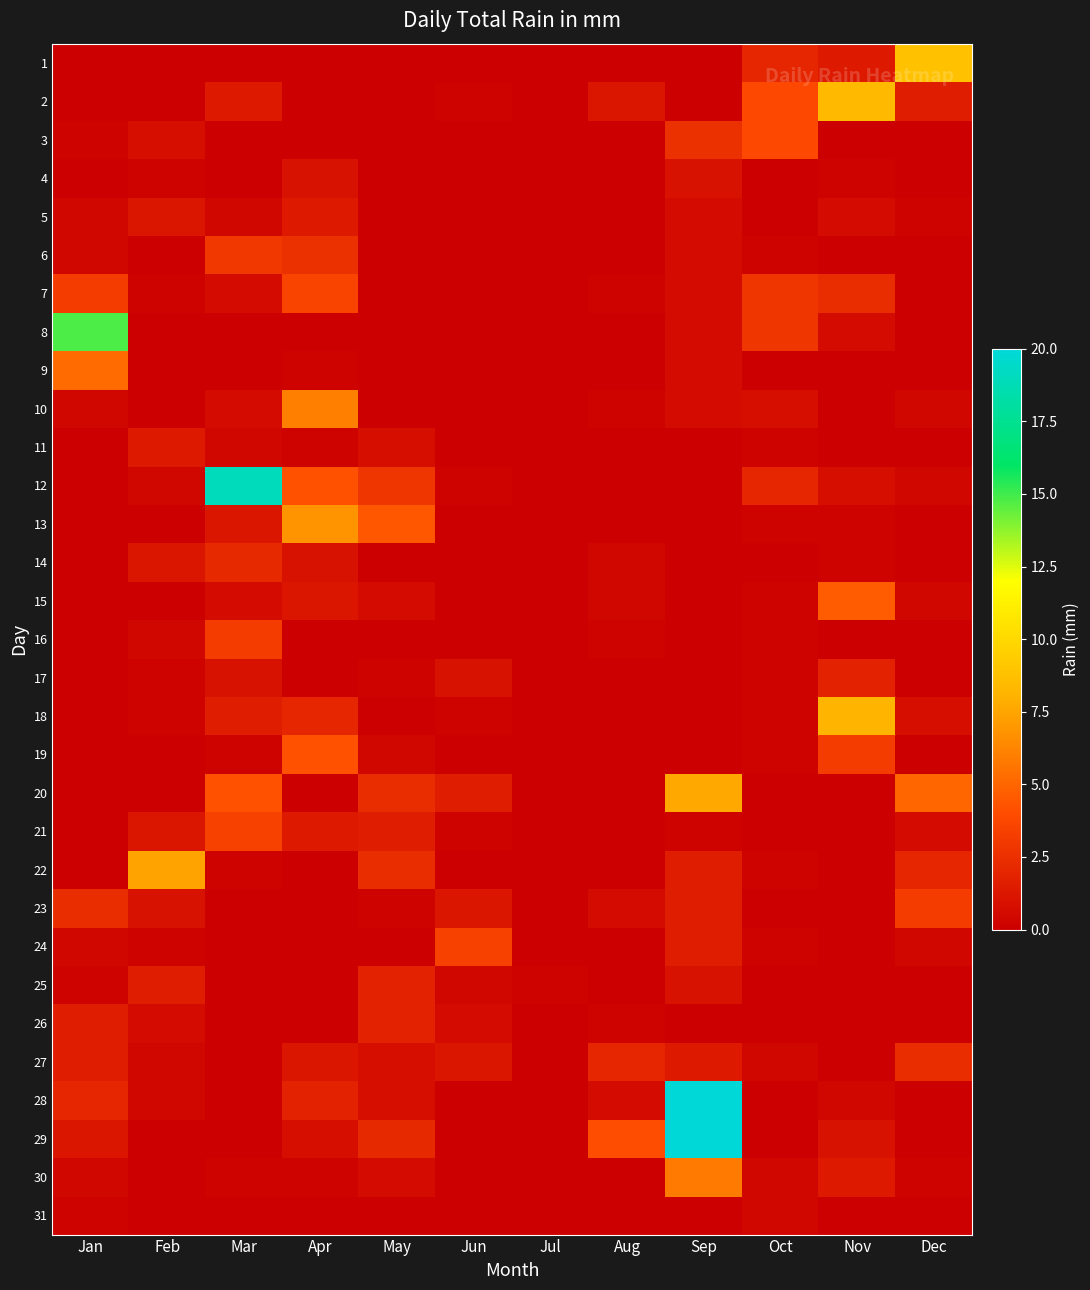

Reading left to right, list all the values displayed in this chart.

1: Jan=0.0	Feb=0.0	Mar=0.0	Apr=0.0	May=0.0	Jun=0.0	Jul=0.0	Aug=0.0	Sep=0.0	Oct=2.0	Nov=1.4	Dec=8.8
2: Jan=0.0	Feb=0.0	Mar=1.4	Apr=0.0	May=0.0	Jun=0.2	Jul=0.0	Aug=1.2	Sep=0.0	Oct=3.8	Nov=8.4	Dec=1.6
3: Jan=0.2	Feb=0.8	Mar=0.0	Apr=0.0	May=0.0	Jun=0.0	Jul=0.0	Aug=0.0	Sep=2.6	Oct=3.8	Nov=0.0	Dec=0.0
4: Jan=0.0	Feb=0.2	Mar=0.0	Apr=1.0	May=0.0	Jun=0.0	Jul=0.0	Aug=0.0	Sep=1.0	Oct=0.0	Nov=0.2	Dec=0.0
5: Jan=0.4	Feb=1.2	Mar=0.4	Apr=1.4	May=0.0	Jun=0.0	Jul=0.0	Aug=0.0	Sep=0.6	Oct=0.0	Nov=0.6	Dec=0.2
6: Jan=0.4	Feb=0.0	Mar=3.0	Apr=2.6	May=0.0	Jun=0.0	Jul=0.0	Aug=0.0	Sep=0.6	Oct=0.2	Nov=0.0	Dec=0.0
7: Jan=3.2	Feb=0.2	Mar=0.6	Apr=3.6	May=0.0	Jun=0.0	Jul=0.0	Aug=0.2	Sep=0.6	Oct=2.8	Nov=2.4	Dec=0.0
8: Jan=14.8	Feb=0.0	Mar=0.0	Apr=0.0	May=0.0	Jun=0.0	Jul=0.0	Aug=0.0	Sep=0.6	Oct=2.8	Nov=0.6	Dec=0.0
9: Jan=5.2	Feb=0.0	Mar=0.0	Apr=0.2	May=0.0	Jun=0.0	Jul=0.0	Aug=0.0	Sep=0.6	Oct=0.0	Nov=0.0	Dec=0.0
10: Jan=0.4	Feb=0.0	Mar=0.6	Apr=6.0	May=0.0	Jun=0.0	Jul=0.0	Aug=0.2	Sep=0.6	Oct=0.8	Nov=0.0	Dec=0.4
11: Jan=0.0	Feb=1.4	Mar=0.4	Apr=0.2	May=0.8	Jun=0.0	Jul=0.0	Aug=0.0	Sep=0.0	Oct=0.2	Nov=0.0	Dec=0.0
12: Jan=0.0	Feb=0.4	Mar=19.0	Apr=4.2	May=2.8	Jun=0.2	Jul=0.0	Aug=0.0	Sep=0.0	Oct=2.0	Nov=0.8	Dec=0.4
13: Jan=0.0	Feb=0.0	Mar=1.2	Apr=6.8	May=4.4	Jun=0.0	Jul=0.0	Aug=0.0	Sep=0.0	Oct=0.2	Nov=0.2	Dec=0.0
14: Jan=0.0	Feb=1.2	Mar=2.2	Apr=1.0	May=0.0	Jun=0.0	Jul=0.0	Aug=0.4	Sep=0.0	Oct=0.0	Nov=0.2	Dec=0.0
15: Jan=0.0	Feb=0.0	Mar=0.6	Apr=1.2	May=0.6	Jun=0.0	Jul=0.0	Aug=0.4	Sep=0.0	Oct=0.2	Nov=4.6	Dec=0.4
16: Jan=0.0	Feb=0.4	Mar=3.2	Apr=0.0	May=0.0	Jun=0.0	Jul=0.0	Aug=0.2	Sep=0.0	Oct=0.2	Nov=0.0	Dec=0.0
17: Jan=0.0	Feb=0.2	Mar=1.0	Apr=0.0	May=0.2	Jun=1.0	Jul=0.0	Aug=0.0	Sep=0.0	Oct=0.2	Nov=1.8	Dec=0.0
18: Jan=0.0	Feb=0.2	Mar=1.6	Apr=2.0	May=0.0	Jun=0.2	Jul=0.0	Aug=0.0	Sep=0.0	Oct=0.2	Nov=8.2	Dec=0.8
19: Jan=0.0	Feb=0.0	Mar=0.2	Apr=4.2	May=0.4	Jun=0.0	Jul=0.0	Aug=0.0	Sep=0.0	Oct=0.2	Nov=3.2	Dec=0.0
20: Jan=0.0	Feb=0.0	Mar=4.2	Apr=0.0	May=2.4	Jun=1.6	Jul=0.0	Aug=0.0	Sep=7.6	Oct=0.0	Nov=0.0	Dec=5.0
21: Jan=0.0	Feb=1.2	Mar=3.4	Apr=1.4	May=1.6	Jun=0.2	Jul=0.0	Aug=0.0	Sep=0.2	Oct=0.0	Nov=0.0	Dec=0.6
22: Jan=0.0	Feb=7.4	Mar=0.2	Apr=0.0	May=2.4	Jun=0.0	Jul=0.0	Aug=0.0	Sep=1.6	Oct=0.2	Nov=0.0	Dec=2.0
23: Jan=2.4	Feb=1.0	Mar=0.0	Apr=0.0	May=0.2	Jun=1.2	Jul=0.0	Aug=0.6	Sep=1.6	Oct=0.0	Nov=0.0	Dec=3.2
24: Jan=0.4	Feb=0.2	Mar=0.0	Apr=0.0	May=0.0	Jun=3.4	Jul=0.0	Aug=0.0	Sep=1.6	Oct=0.2	Nov=0.0	Dec=0.4
25: Jan=0.2	Feb=1.6	Mar=0.0	Apr=0.0	May=1.8	Jun=0.4	Jul=0.2	Aug=0.0	Sep=1.0	Oct=0.0	Nov=0.0	Dec=0.0
26: Jan=1.6	Feb=0.6	Mar=0.0	Apr=0.0	May=1.8	Jun=0.6	Jul=0.0	Aug=0.2	Sep=0.0	Oct=0.0	Nov=0.0	Dec=0.0
27: Jan=1.6	Feb=0.4	Mar=0.0	Apr=1.2	May=0.8	Jun=1.2	Jul=0.0	Aug=2.0	Sep=1.4	Oct=0.4	Nov=0.0	Dec=2.4
28: Jan=2.0	Feb=0.4	Mar=0.0	Apr=1.8	May=0.8	Jun=0.0	Jul=0.0	Aug=0.6	Sep=20.4	Oct=0.0	Nov=0.4	Dec=0.0
29: Jan=1.2	Feb=0.0	Mar=0.0	Apr=0.8	May=2.2	Jun=0.0	Jul=0.0	Aug=4.0	Sep=20.4	Oct=0.0	Nov=1.0	Dec=0.0
30: Jan=0.4	Feb=0.0	Mar=0.2	Apr=0.2	May=0.6	Jun=0.0	Jul=0.0	Aug=0.0	Sep=5.8	Oct=0.4	Nov=1.4	Dec=0.2
31: Jan=0.2	Feb=0.0	Mar=0.0	Apr=0.0	May=0.0	Jun=0.0	Jul=0.0	Aug=0.0	Sep=0.0	Oct=0.4	Nov=0.0	Dec=0.0